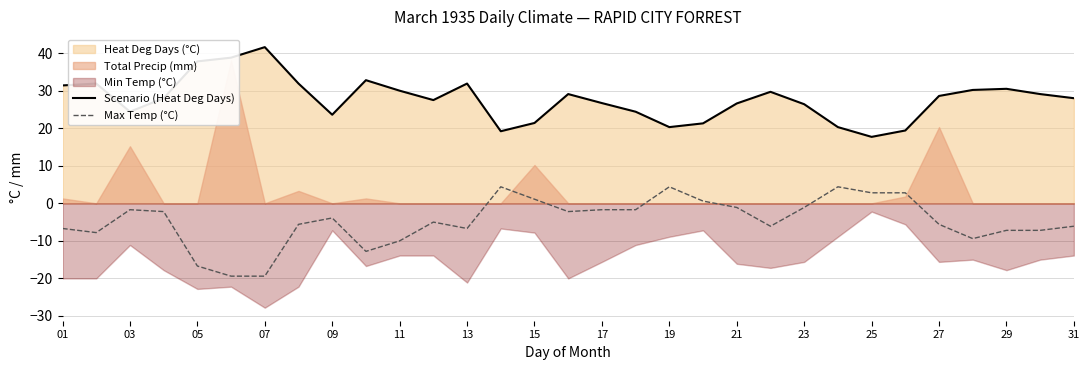

Is it true that Scenario (Heat Deg Days) equals 45.0 at 27?

False